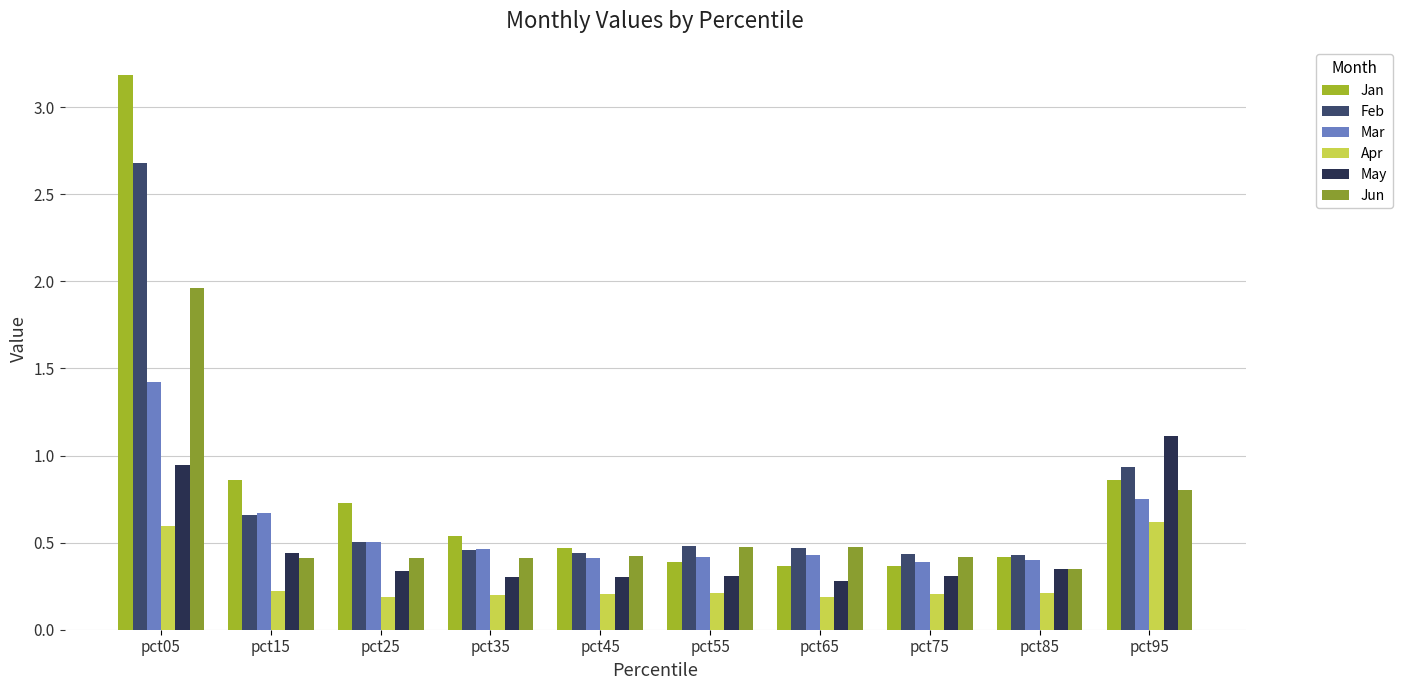

Does the chart contain any negative values?

No